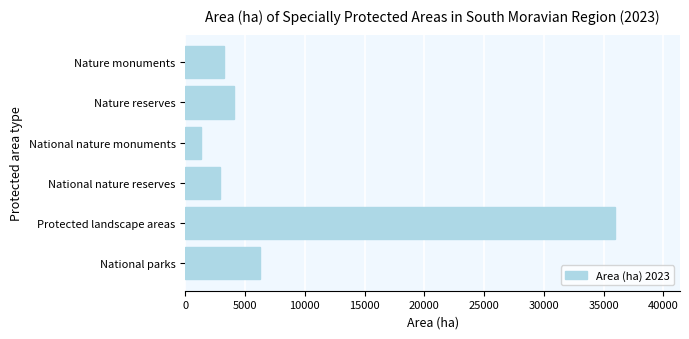

Reading top to bottom, transcribe all the data shown in this chart.

Nature monuments=3258.4	Nature reserves=4110.2	National nature monuments=1284.8	National nature reserves=2912.0	Protected landscape areas=35990.7	National parks=6279.3